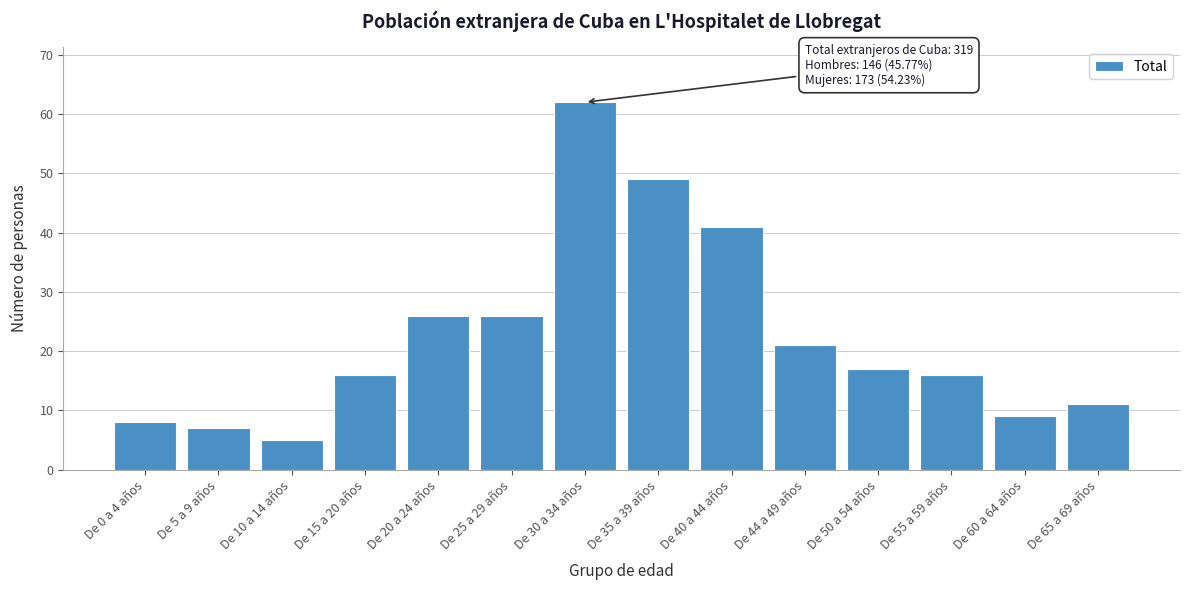

Reading left to right, what are all the values shown in this chart?

De 0 a 4 años=8	De 5 a 9 años=7	De 10 a 14 años=5	De 15 a 20 años=16	De 20 a 24 años=26	De 25 a 29 años=26	De 30 a 34 años=62	De 35 a 39 años=49	De 40 a 44 años=41	De 44 a 49 años=21	De 50 a 54 años=17	De 55 a 59 años=16	De 60 a 64 años=9	De 65 a 69 años=11